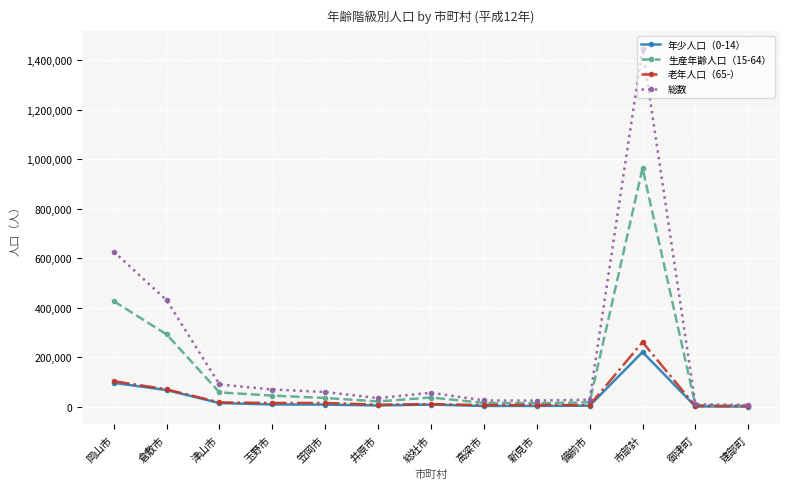

How many data points in 年少人口（0-14） are less than 8610?

6